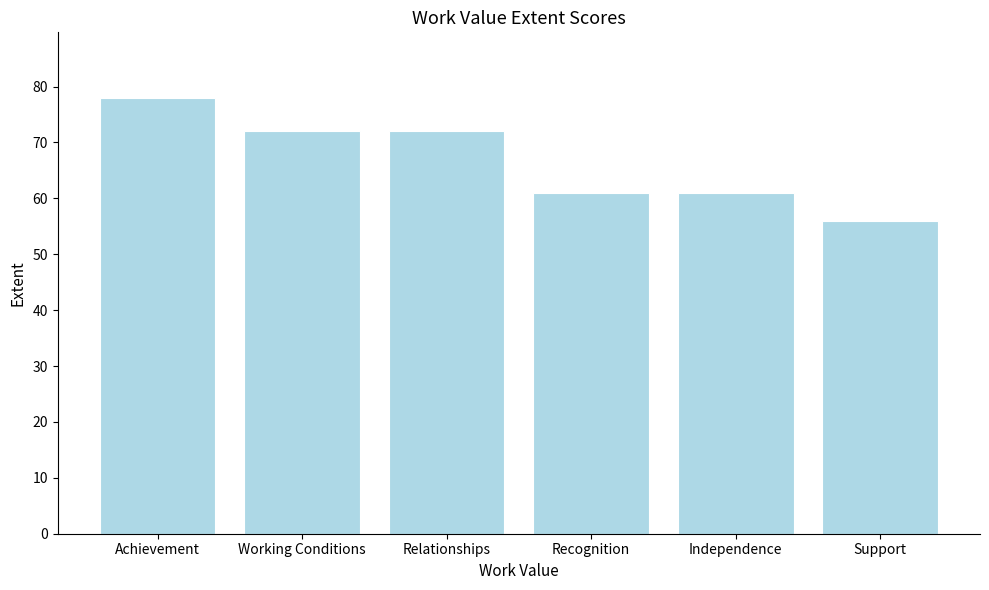

What is the difference between the maximum and minimum values?

22